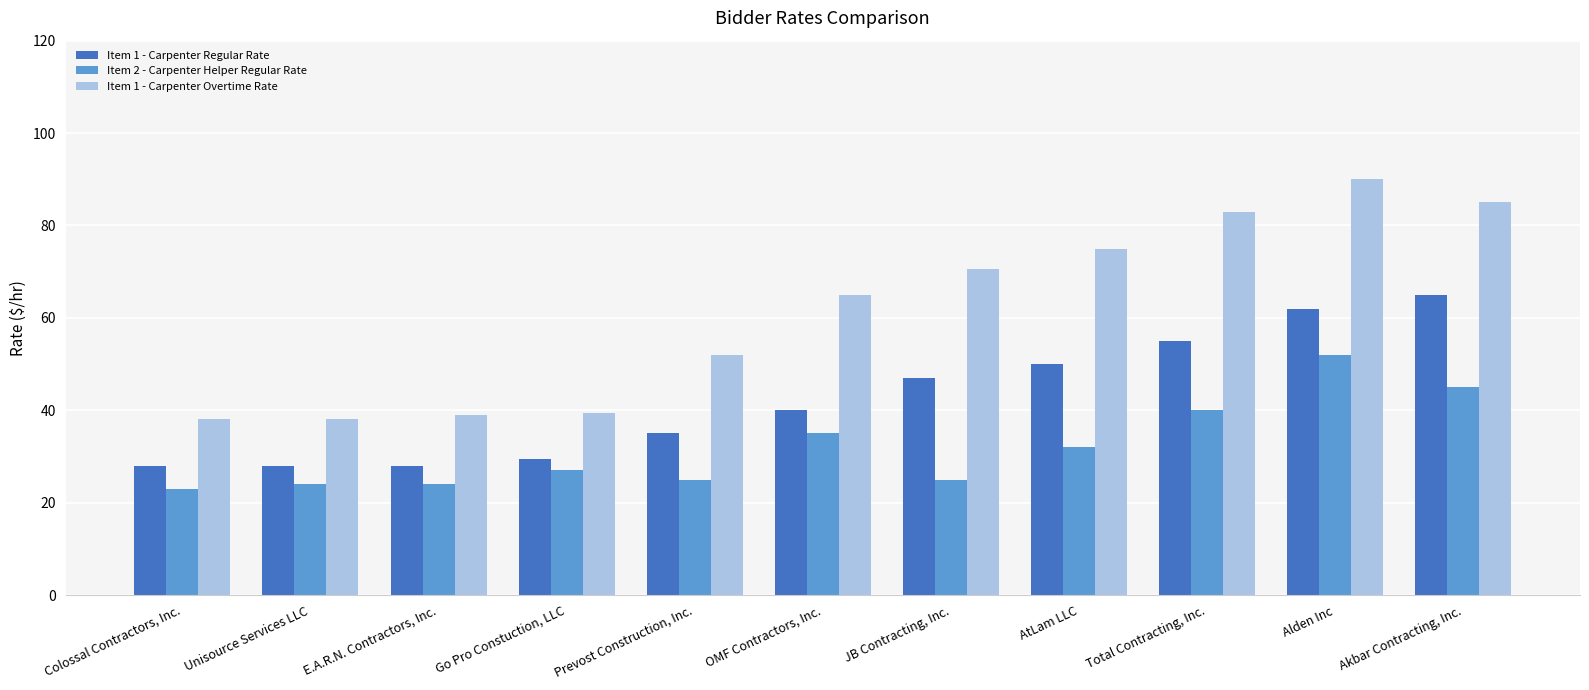

What is the label of the 9th bar from the left?

Total Contracting, Inc.